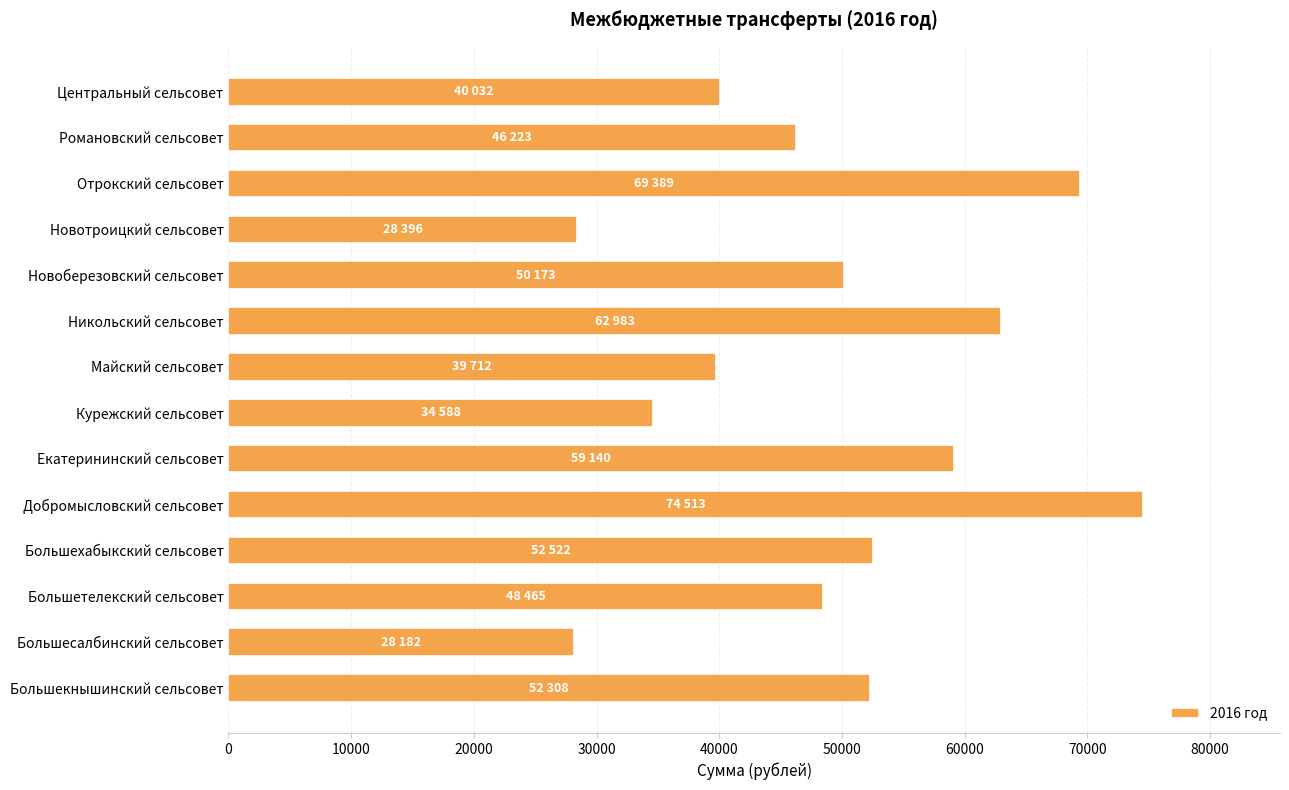

The value at Новотроицкий сельсовет is 28396. True or false?

True